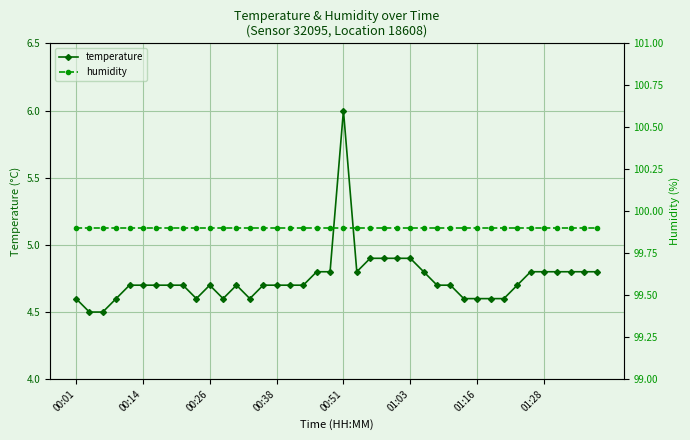

Which series has the largest total across all categories?

humidity